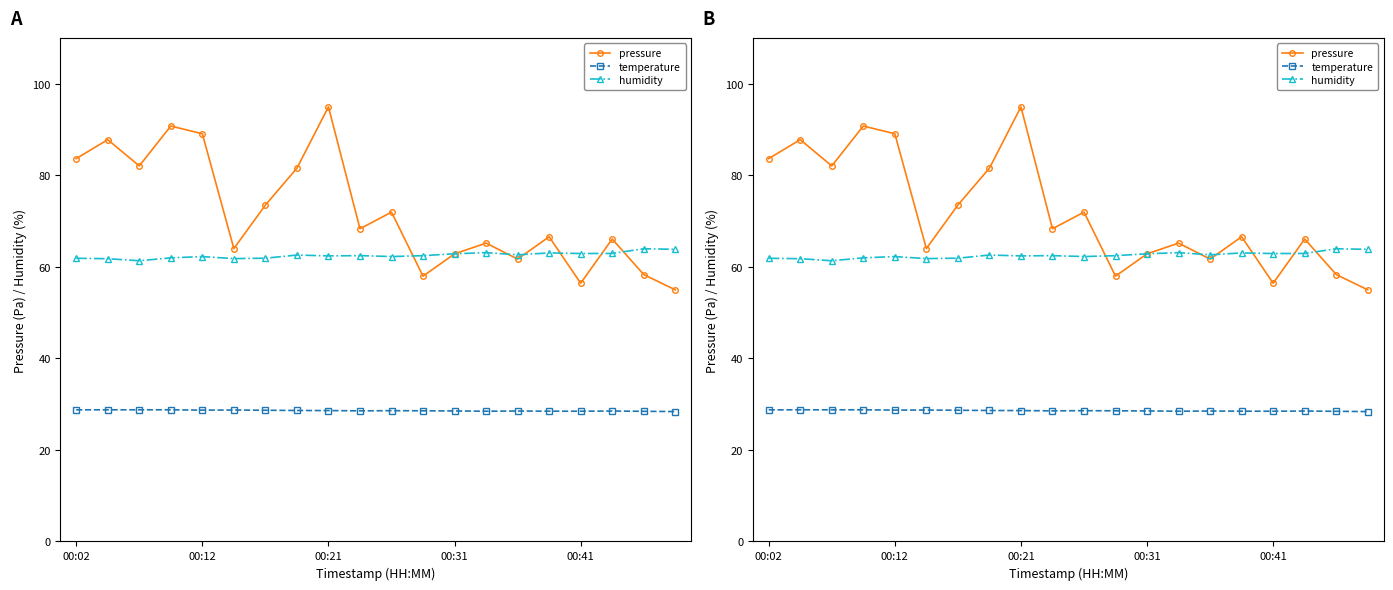

Reading right to left, list all the values displayed in this chart.

pressure: 55.0	58.3	66.1	56.5	66.6	61.7	65.2	62.9	58.0	72.0	68.4	95.0	81.6	73.5	64.0	89.1	90.8	82.1	87.8	83.7
temperature: 28.4	28.4	28.5	28.5	28.5	28.5	28.5	28.5	28.6	28.6	28.6	28.6	28.6	28.7	28.7	28.7	28.8	28.8	28.8	28.8
humidity: 63.9	64.0	63.0	62.9	63.1	62.7	63.1	62.9	62.5	62.3	62.5	62.4	62.6	61.9	61.8	62.3	62.0	61.4	61.8	61.9